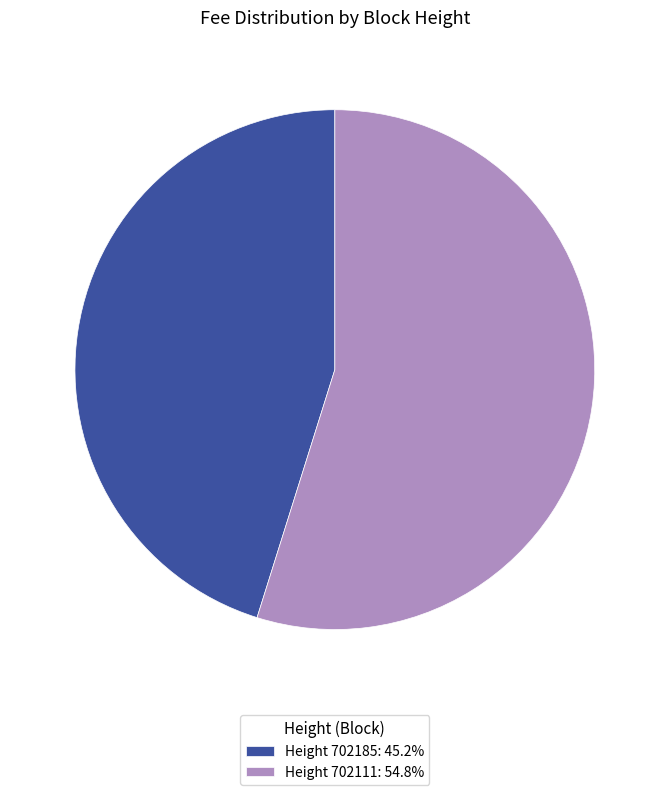

Do Height 702185: 45.2% and Height 702111: 54.8% together represent more than half of the pie?

Yes